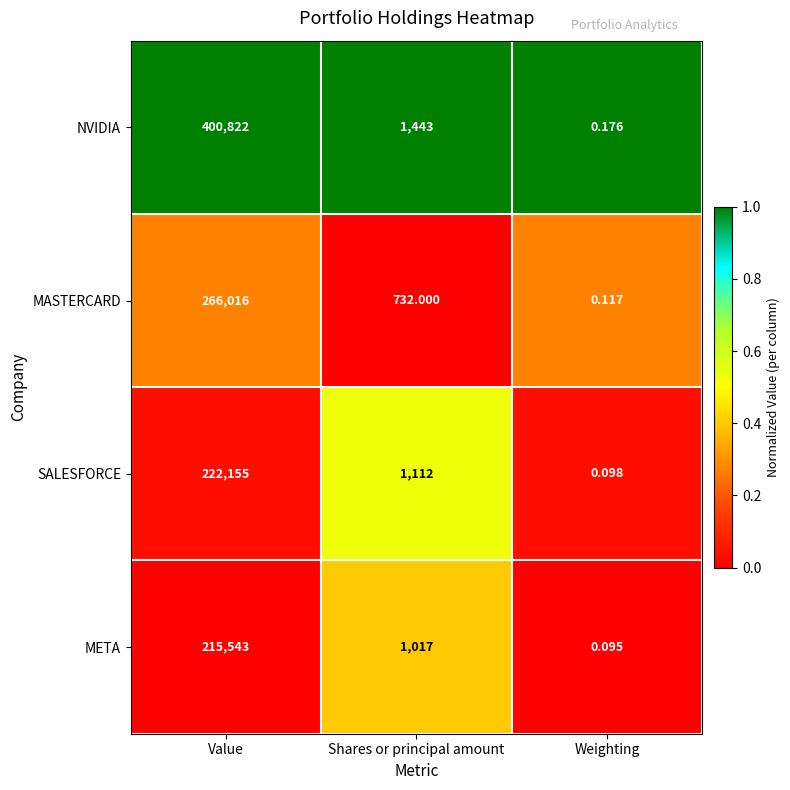

At which label is MASTERCARD closest to 133008?

Shares or principal amount